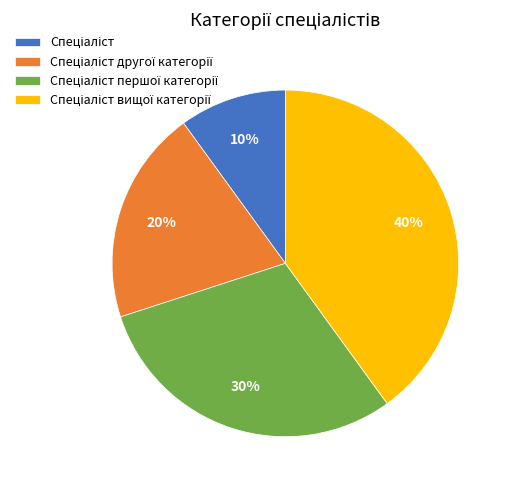

Is there a majority slice in this chart?

No